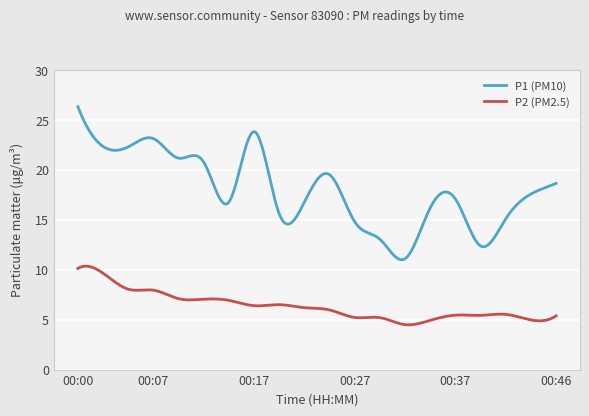

Which series has the largest range (max minus min)?

P1 (PM10)